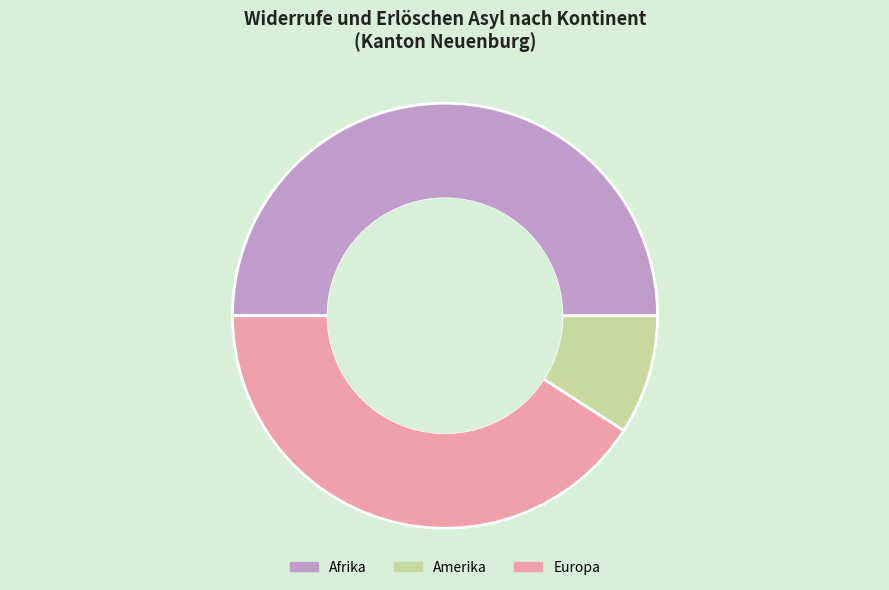

Which slice is the largest?

Afrika